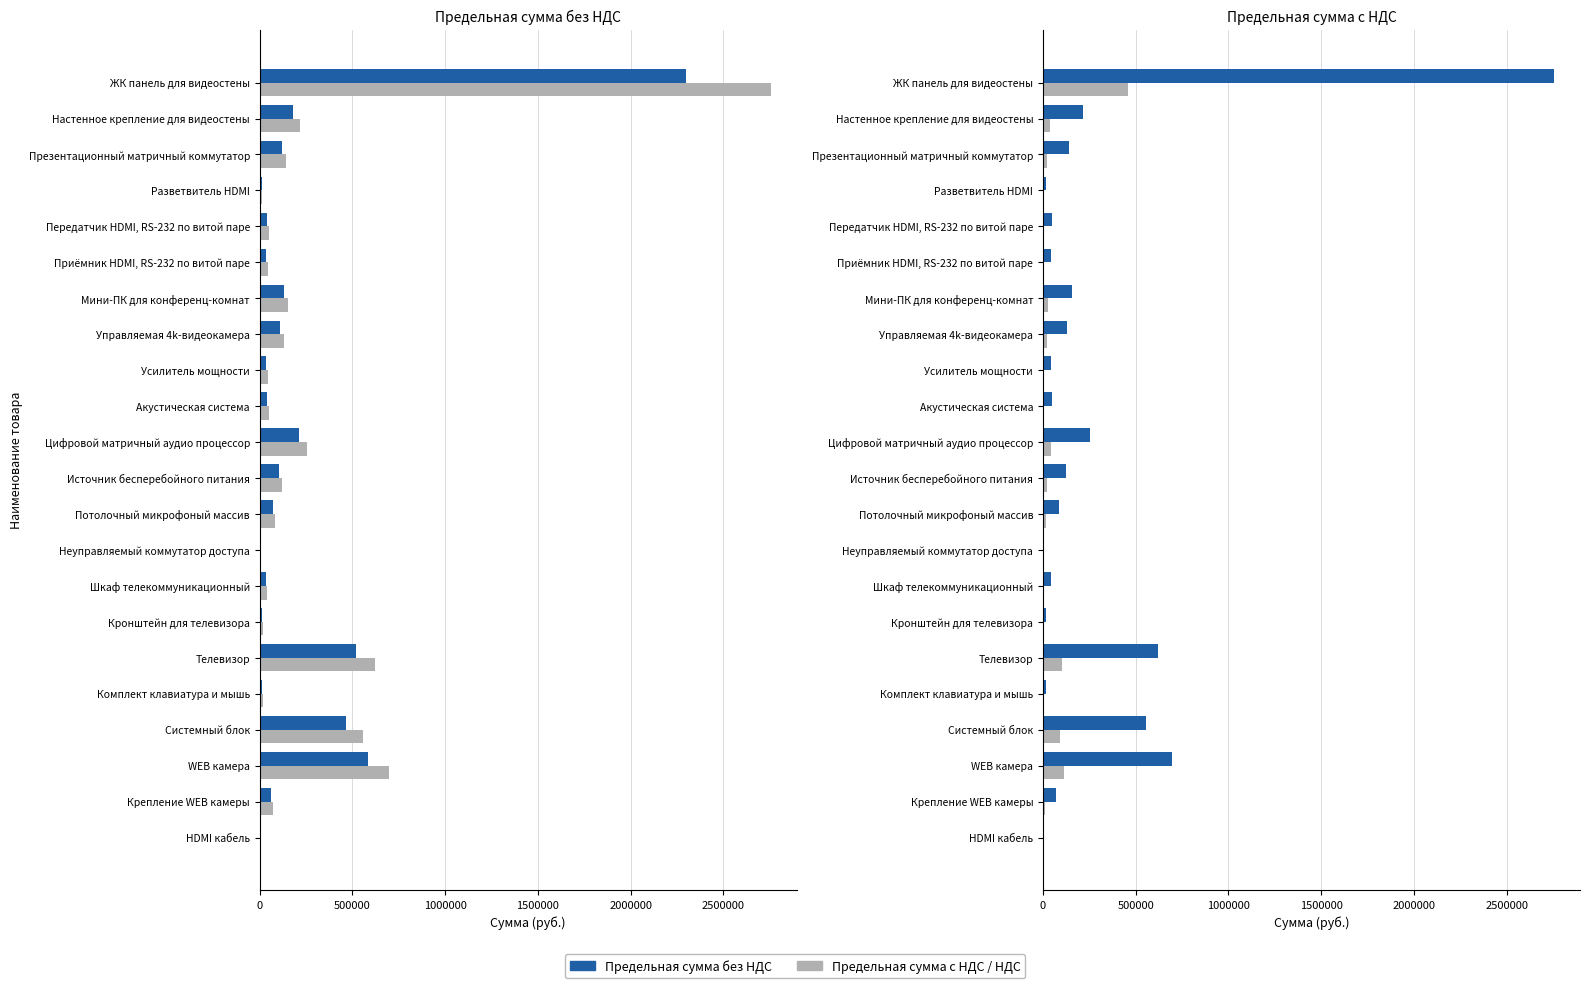

List the series in order of their overall mean, lowest first.

в т.ч. НДС, Предельная сумма без НДС, Предельная сумма с НДС